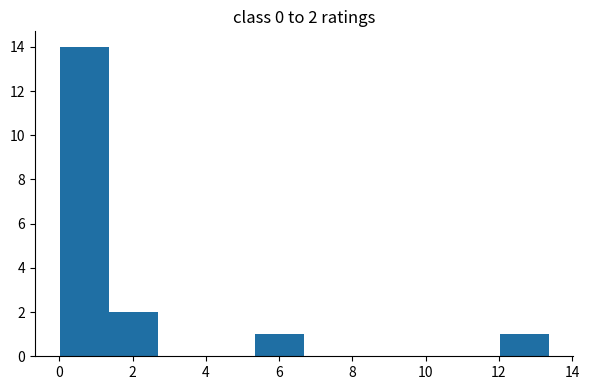

Which range on the x-axis has the tallest bar?

0.0 to 1.4